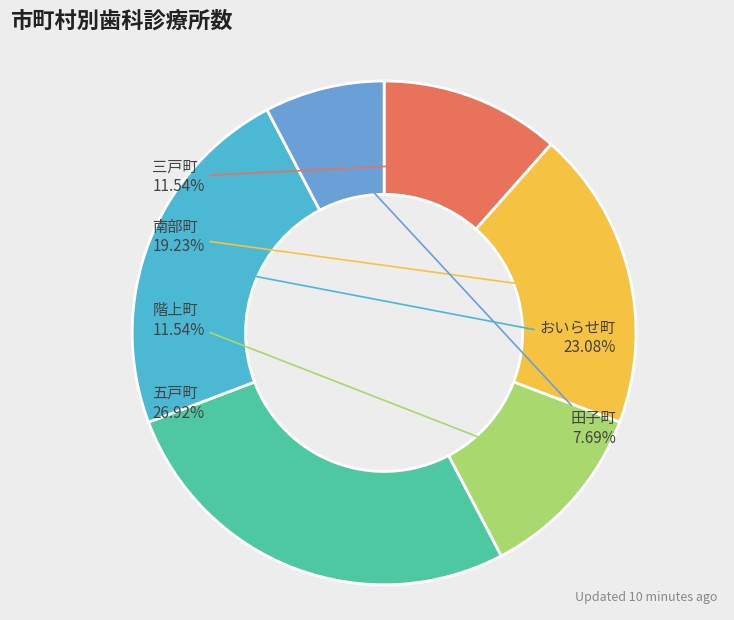

Which slice is the smallest?

田子町